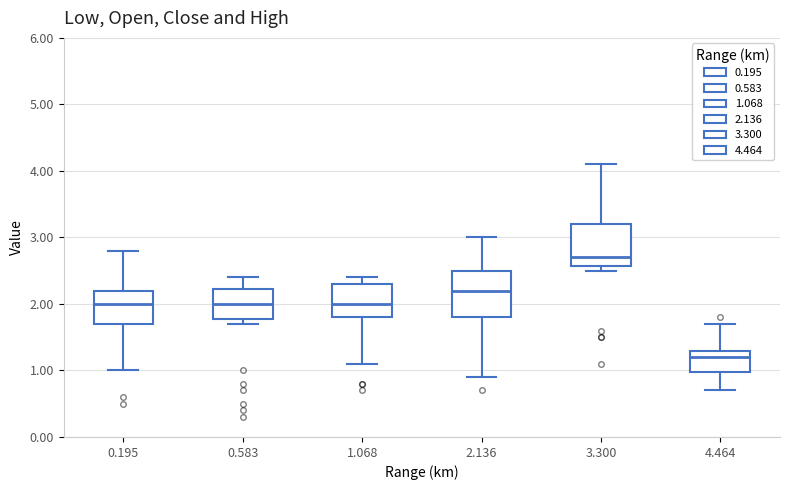

Which box's median line is the lowest?

4.464